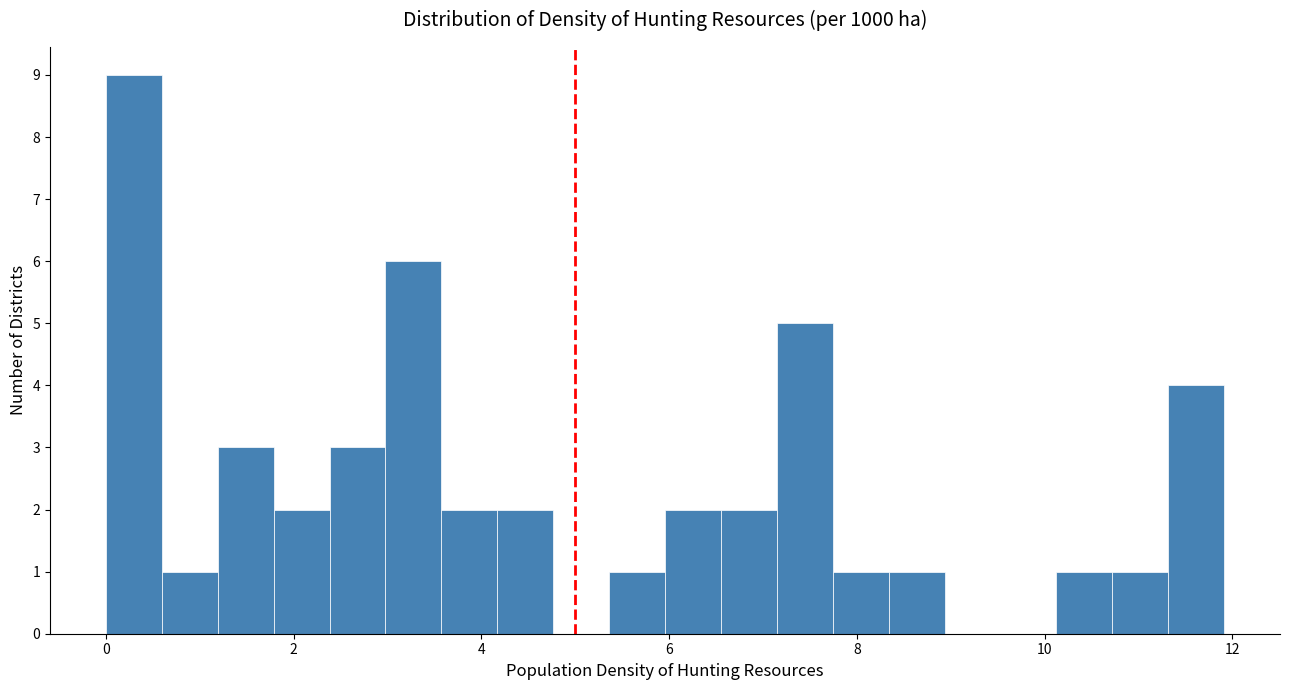

Around what value on the x-axis is the tallest bar? Give the approximate position of its centre, as read against the axis.

0.2